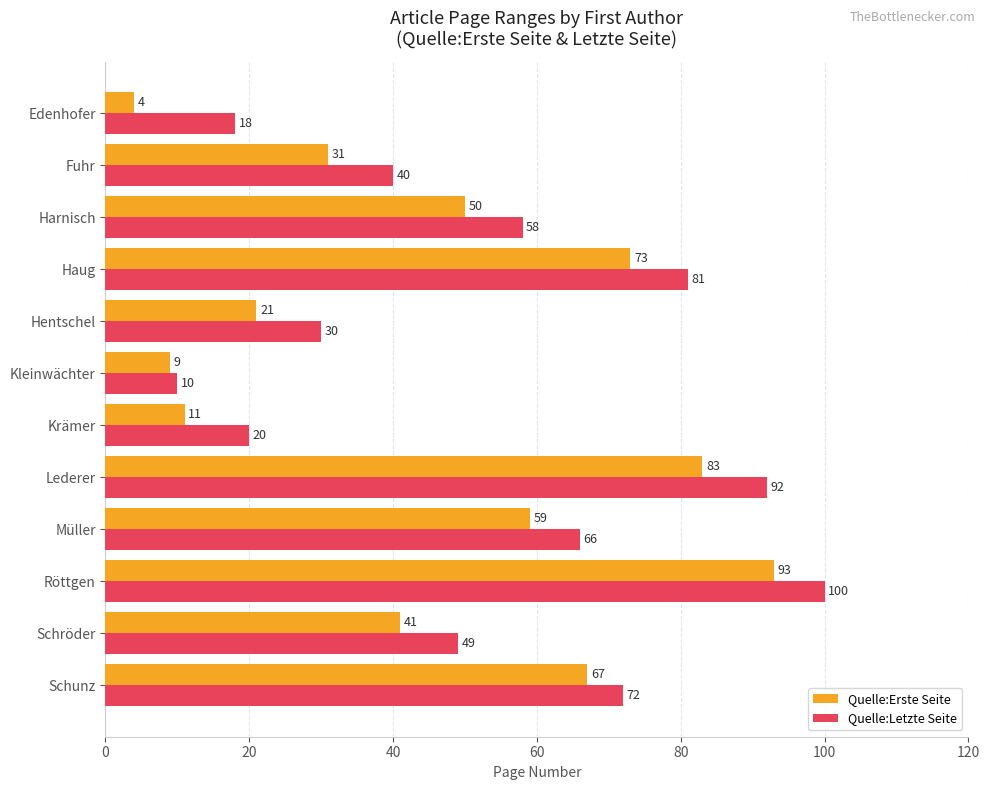

Rank the series by their average value, from lowest to highest.

Quelle:Erste Seite, Quelle:Letzte Seite